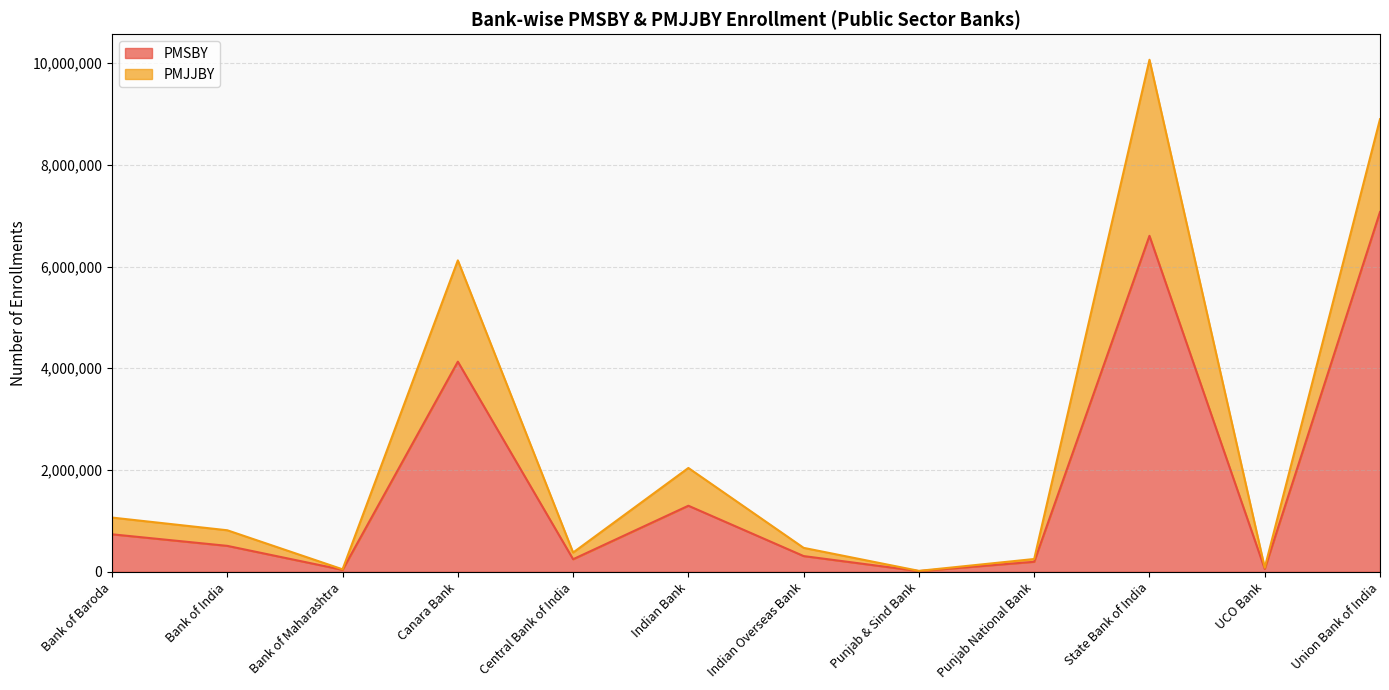

What is the change in value from Bank of India to Punjab & Sind Bank?

-496466